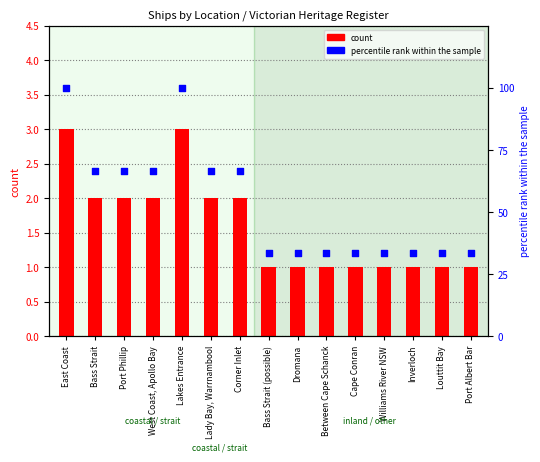

Which series has the largest total across all categories?

percentile rank within the sample